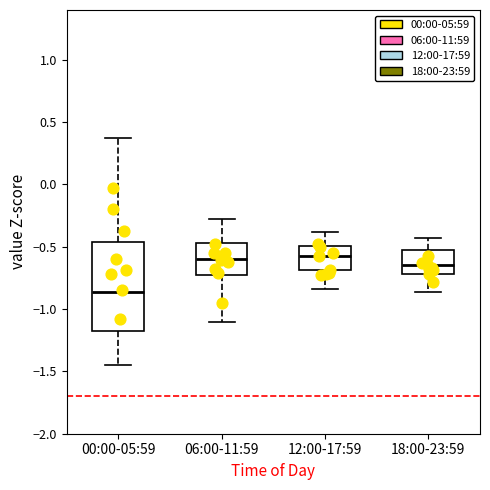

Reading left to right, read every box against the y-axis: the position of its median line, the range the box covers, and the ends of its whiskers. The values are not printed on the chart, so give them approximately, as read against the axis.

00:00-05:59: median -0.85, box -1.15 to -0.45, whiskers -1.45 to 0.35
06:00-11:59: median -0.60, box -0.75 to -0.45, whiskers -1.10 to -0.30
12:00-17:59: median -0.55, box -0.70 to -0.50, whiskers -0.85 to -0.40
18:00-23:59: median -0.65, box -0.70 to -0.50, whiskers -0.85 to -0.45